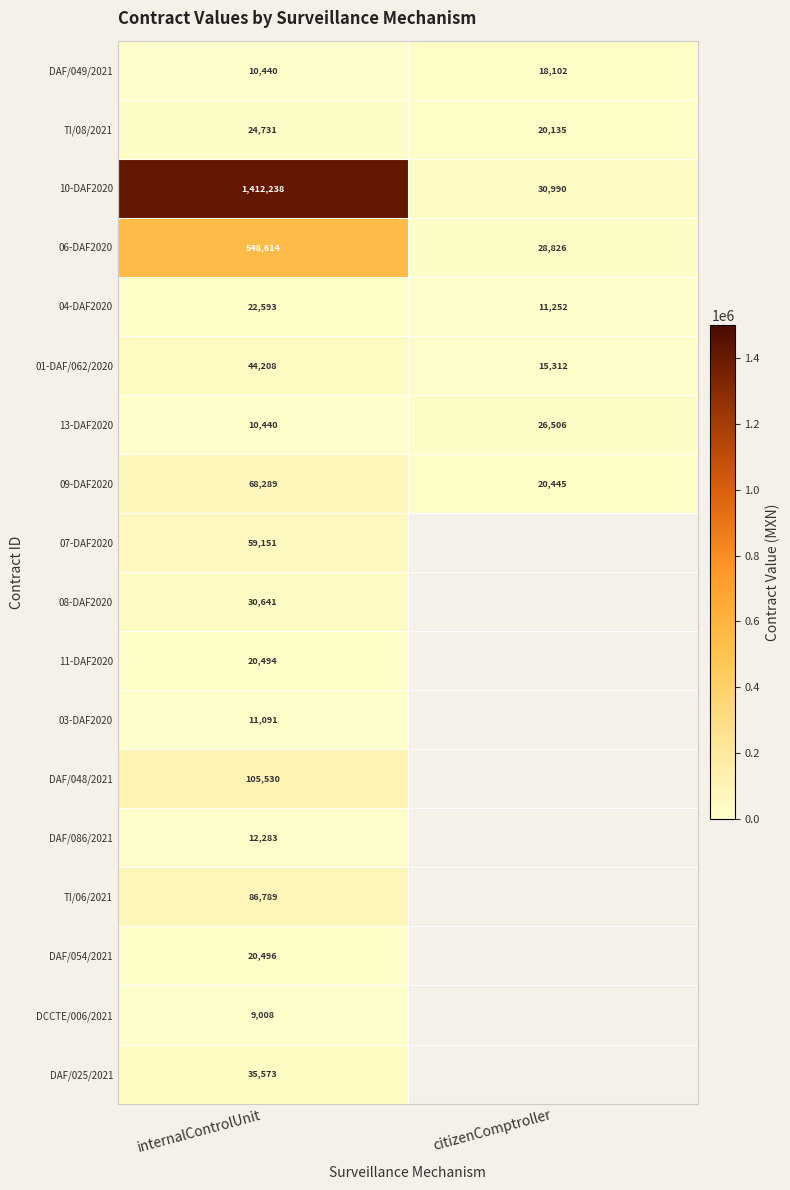

Which has a higher value, internalControlUnit or citizenComptroller?

citizenComptroller